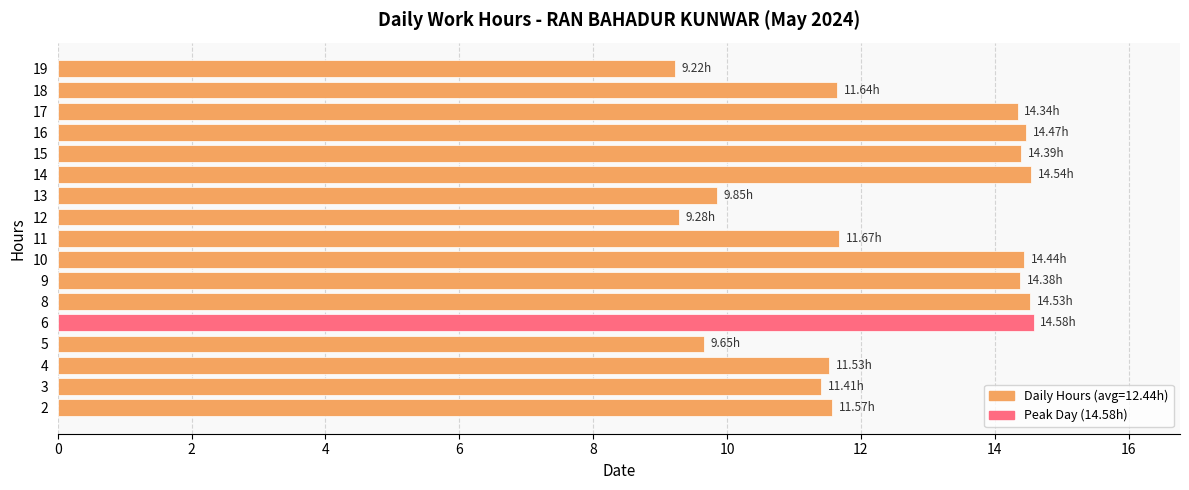

What is the approximate value at 6?

14.6